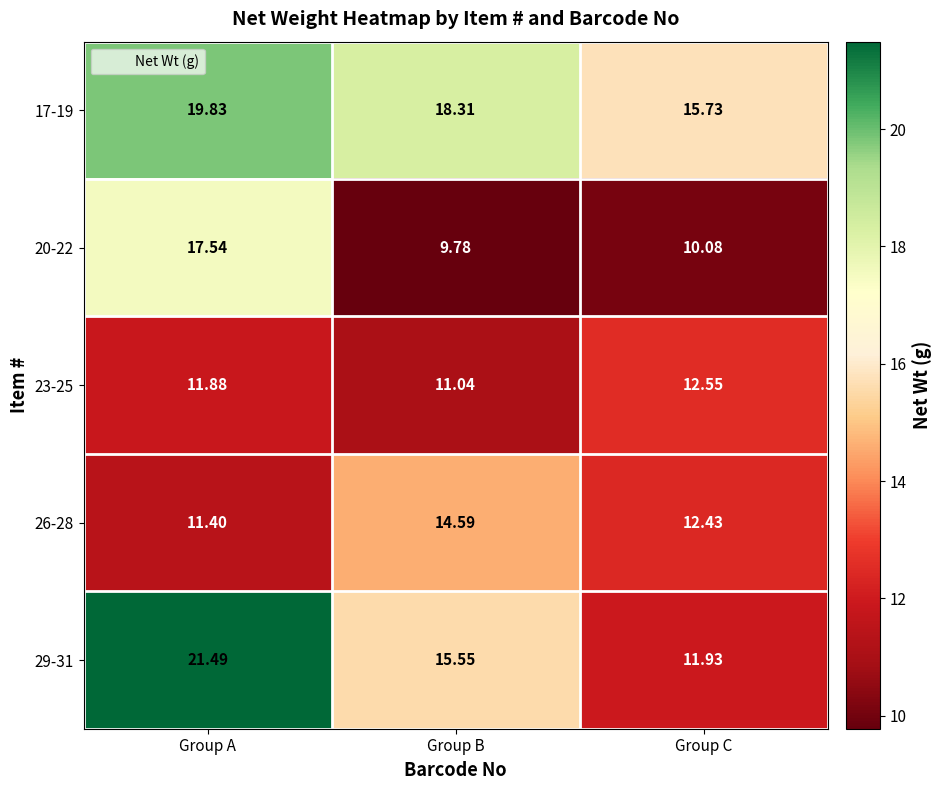

Which label corresponds to the largest value in the chart?

Group A